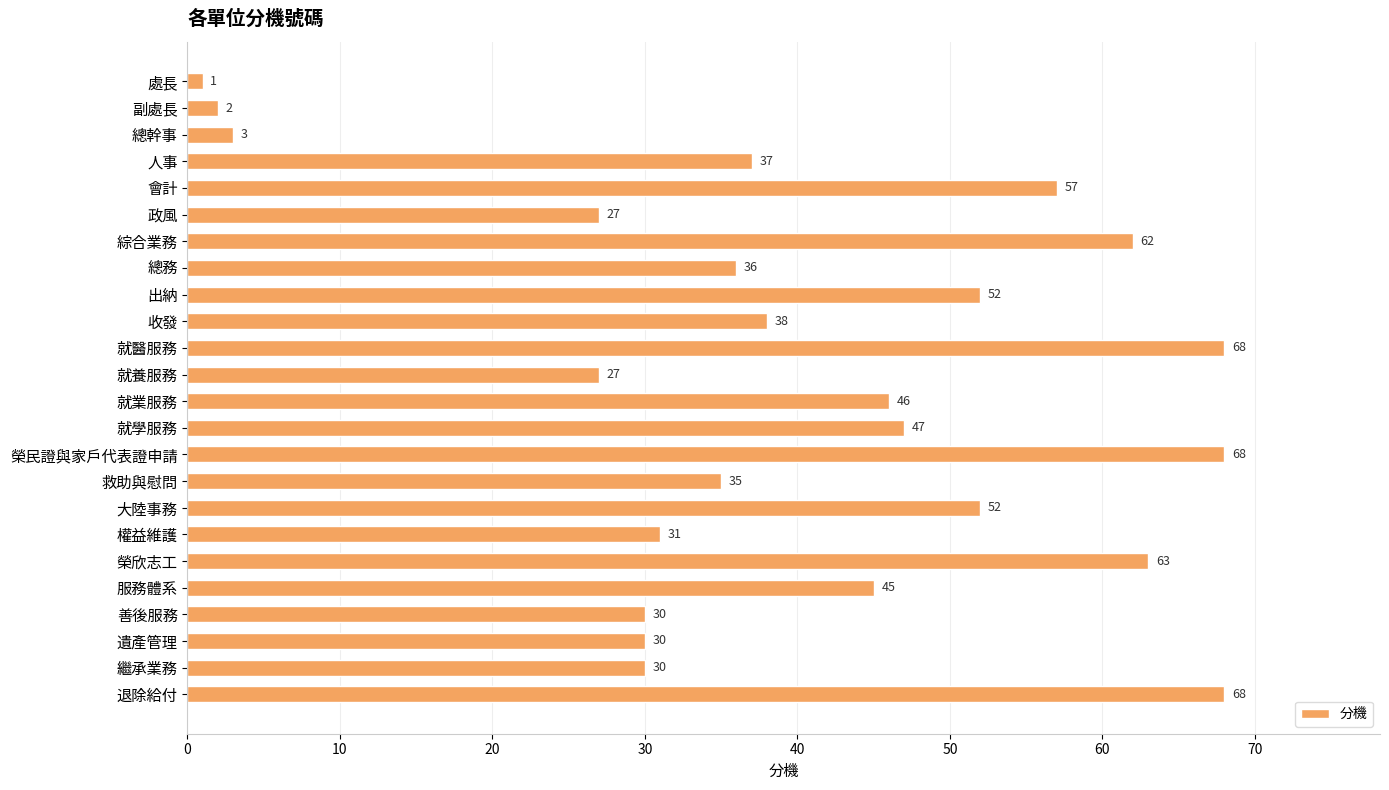

Between 綜合業務 and 出納, which is larger?

綜合業務